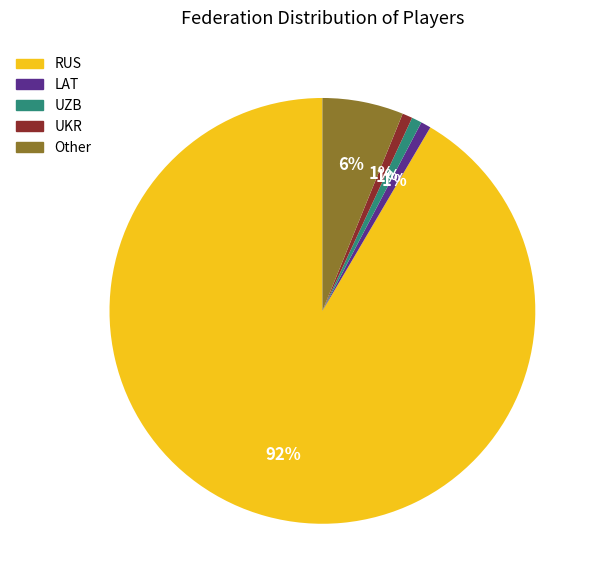

To the nearest percent, what percentage of the pie is Other?

6%